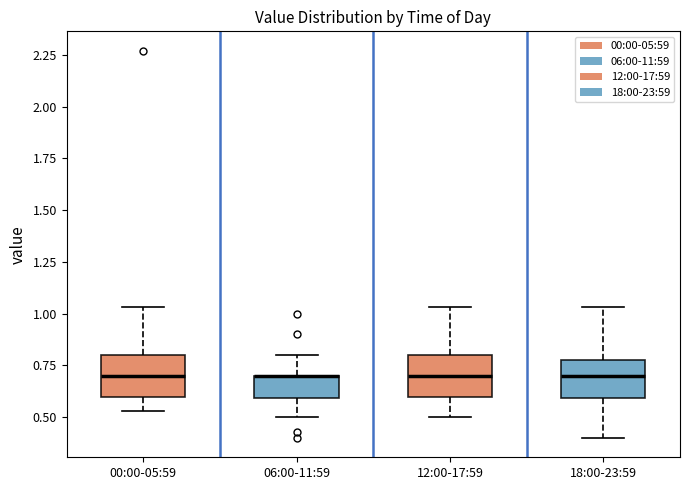

Reading left to right, transcribe this box plot: for each box, give where its median line is, the range the box spans, and where its two whiskers end, as read against the y-axis. The values are not printed on the chart, so give them approximately, as read against the axis.

00:00-05:59: median 0.70, box 0.60 to 0.80, whiskers 0.55 to 1.05
06:00-11:59: median 0.70 (drawn on the box's upper edge), box 0.60 to 0.70, whiskers 0.50 to 0.80
12:00-17:59: median 0.70, box 0.60 to 0.80, whiskers 0.50 to 1.05
18:00-23:59: median 0.70, box 0.60 to 0.80, whiskers 0.40 to 1.05